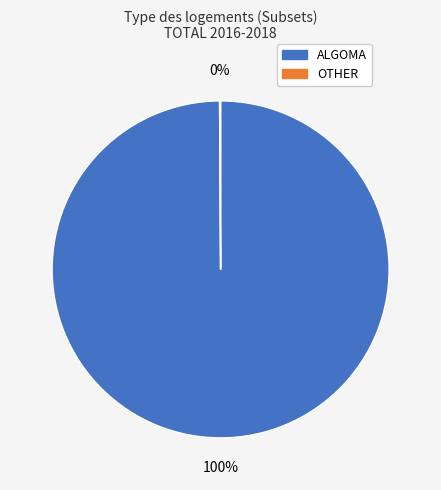

Is there a majority slice in this chart?

Yes